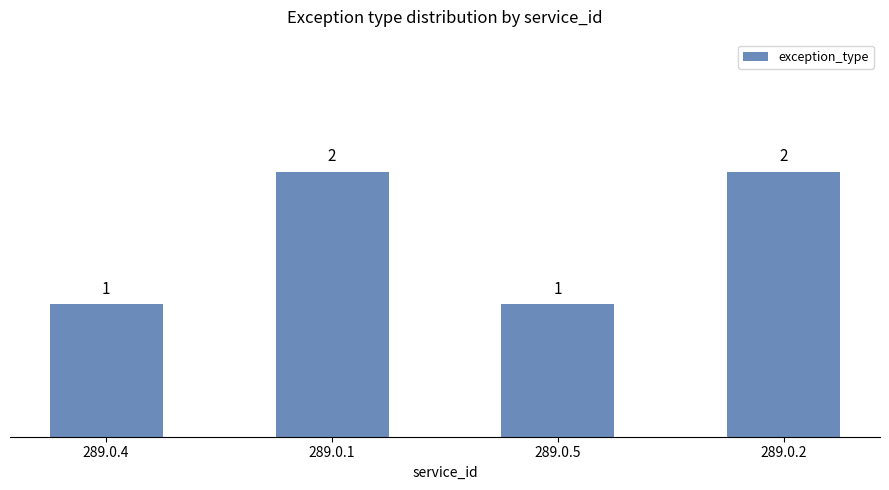

What is the minimum value shown in the chart?

1